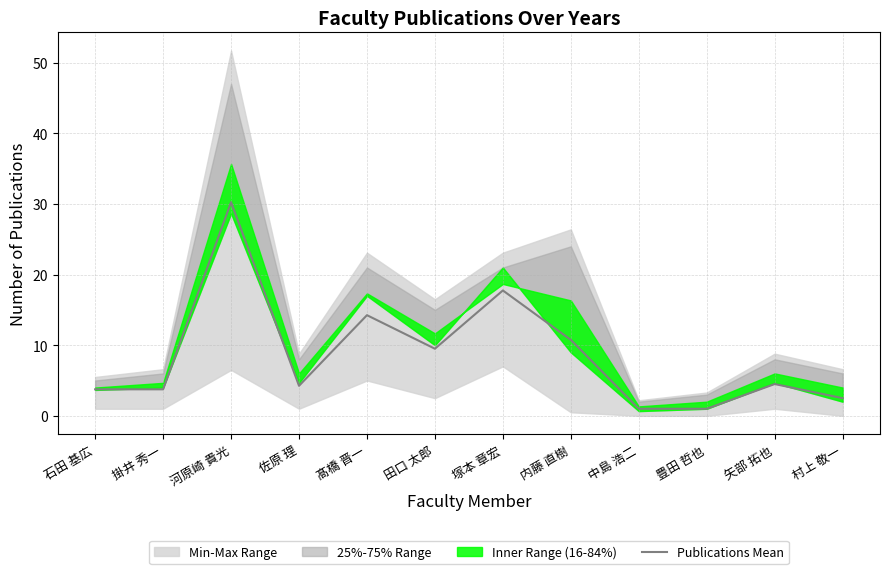

Where is the first local maximum?

河原崎 貴光